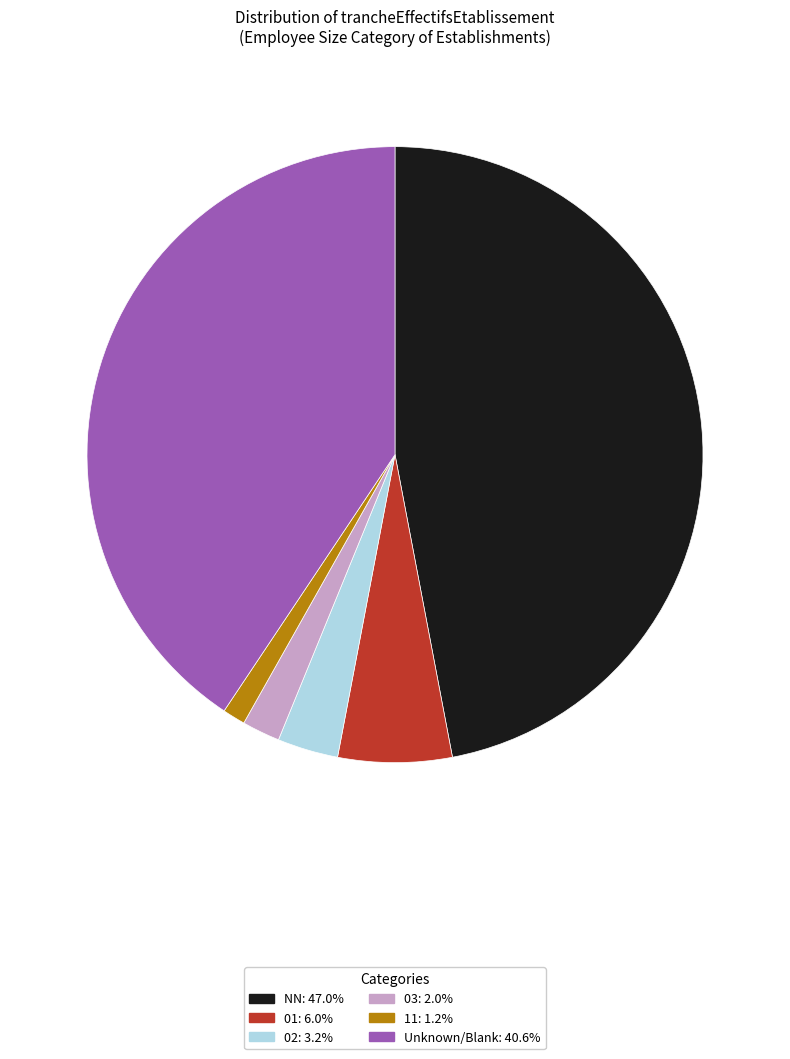

Does 03: 2.0% represent more than half of the total?

No